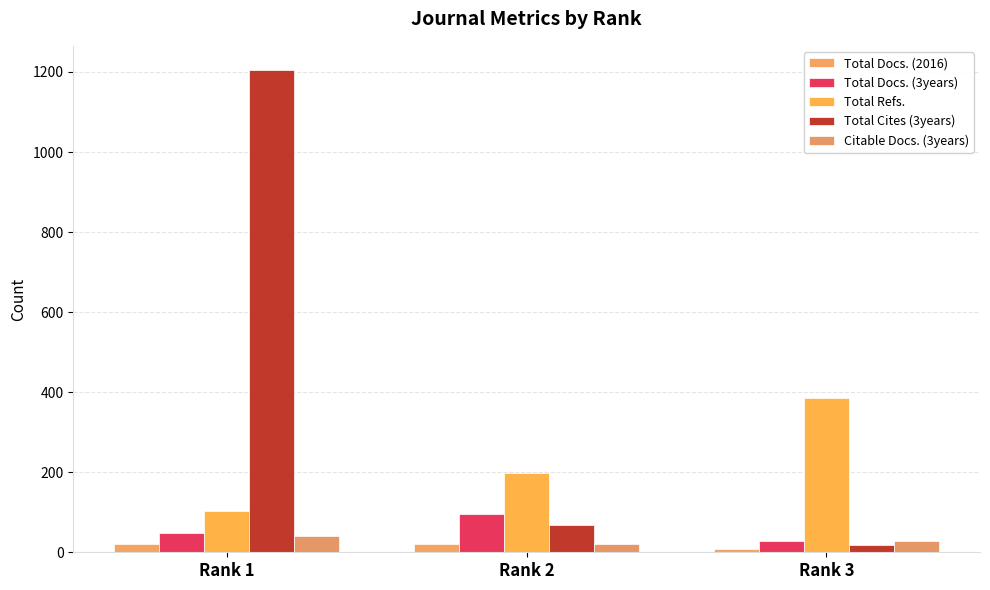

What is the sum of all Total Docs. (3years) values?

169